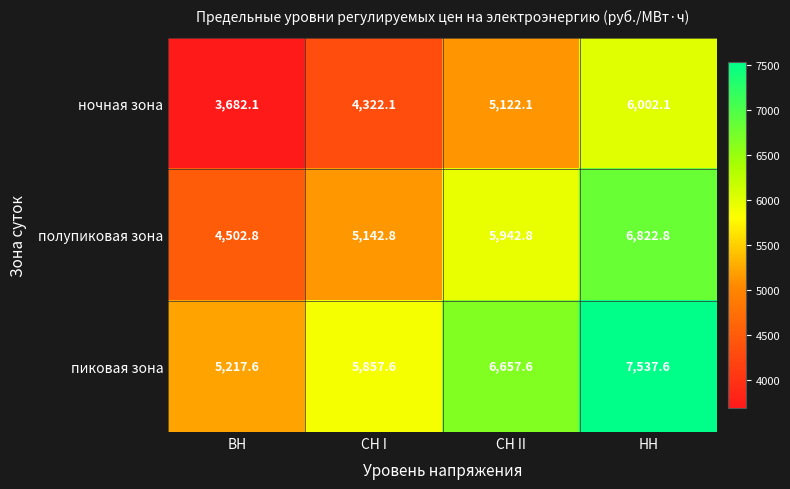

The value of пиковая зона at НН is 11304.9. True or false?

False